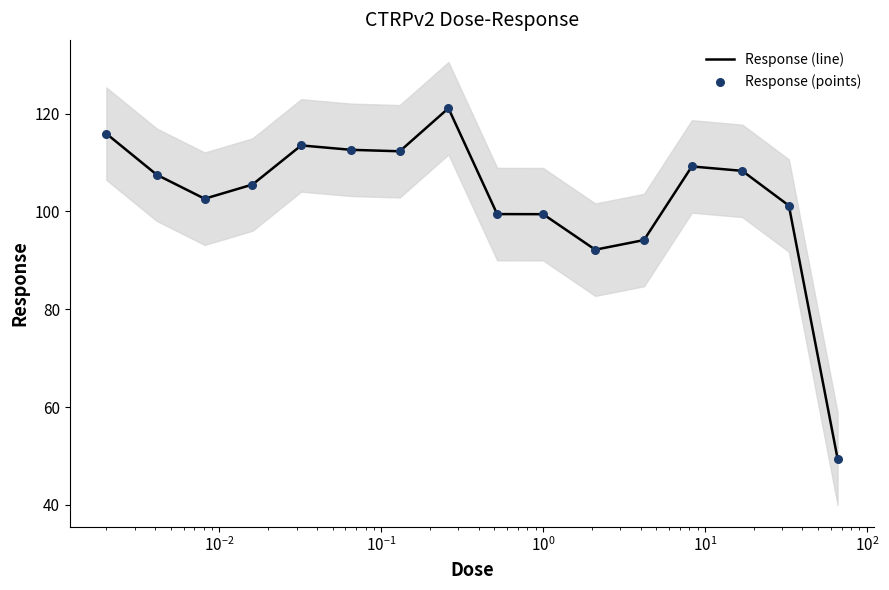

At how many categories does at least one series exceed 68?

15